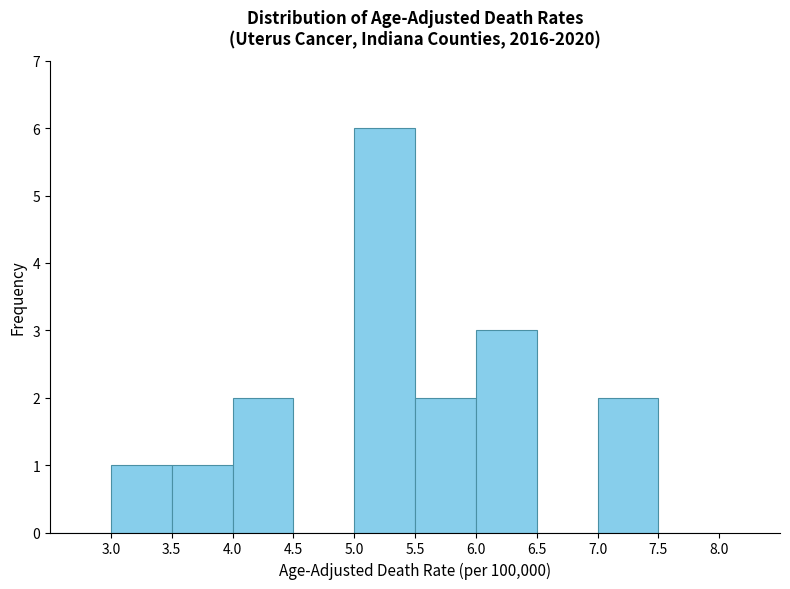

How tall is the bar that spans 5.0 to 5.5 on the x-axis? The values are not printed on the chart, so give them approximately, as read against the axis.

6